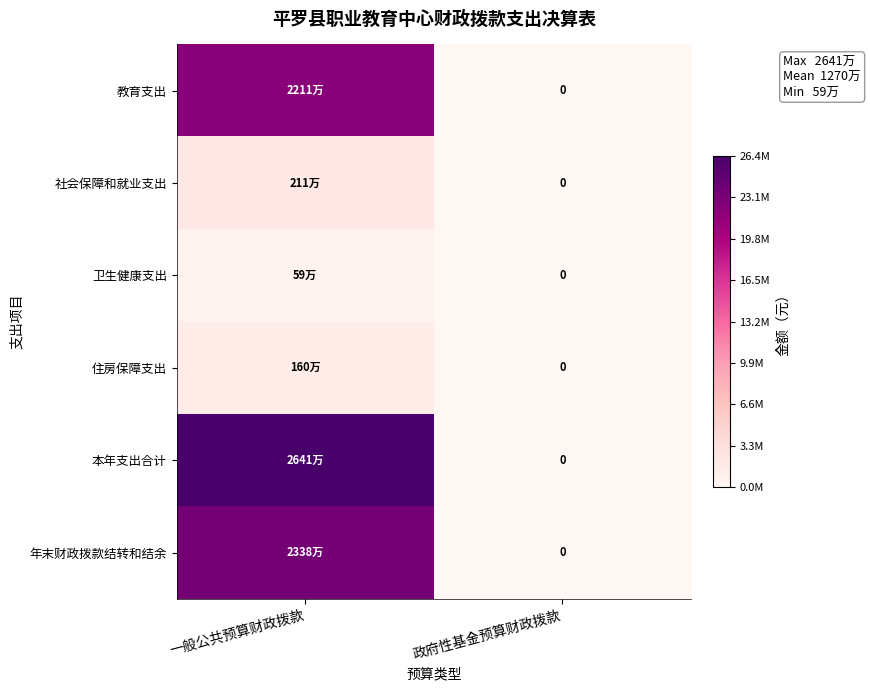

Which series has the widest spread of values?

本年支出合计